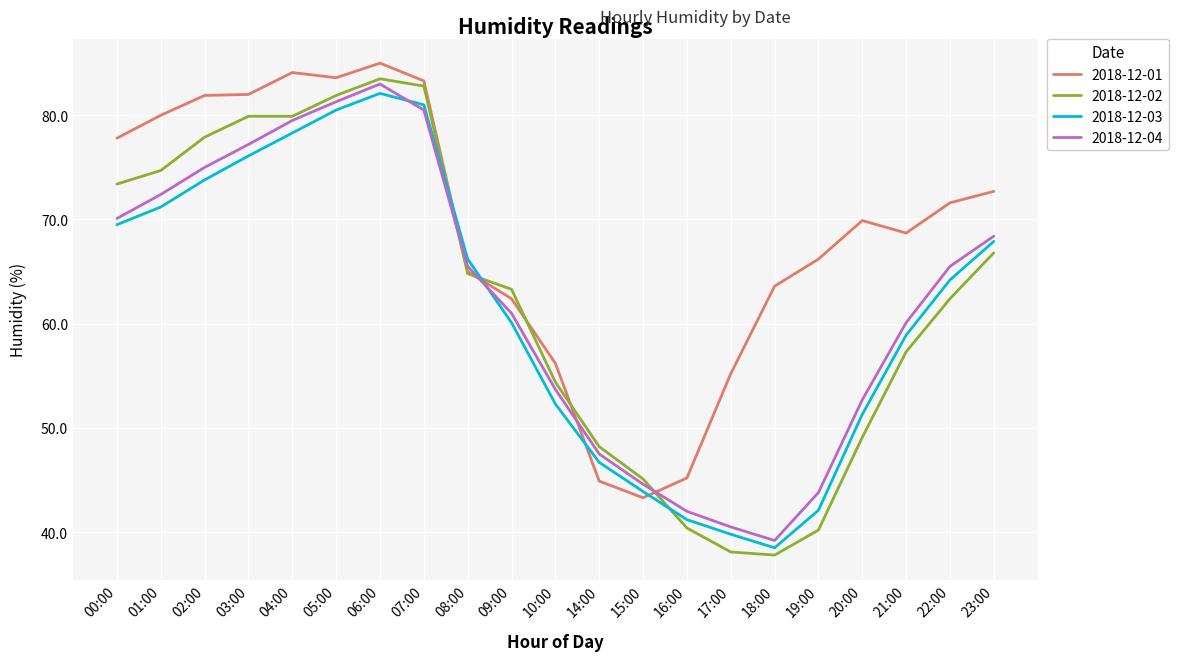

What position from the left is 16:00?

14